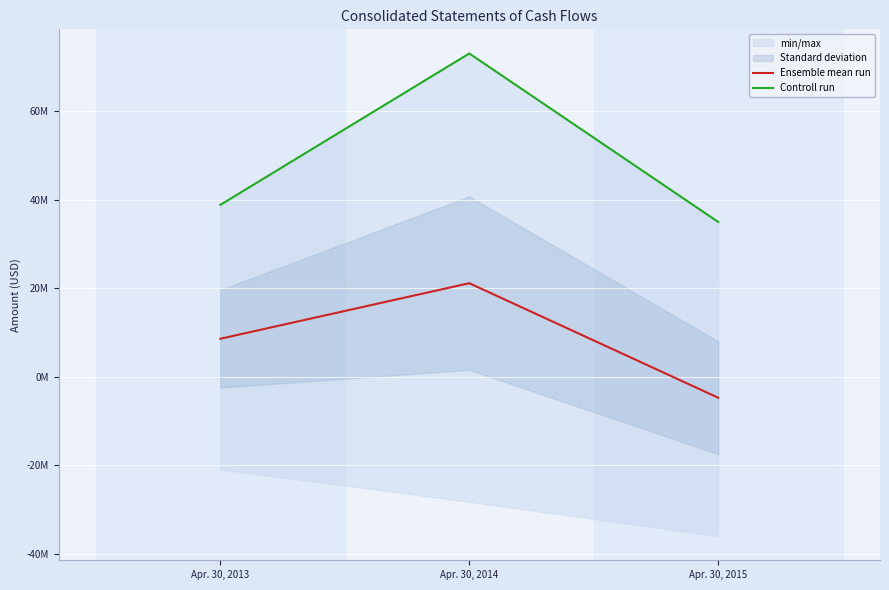

Which series changed the most between Apr. 30, 2014 and Apr. 30, 2015?

Controll run